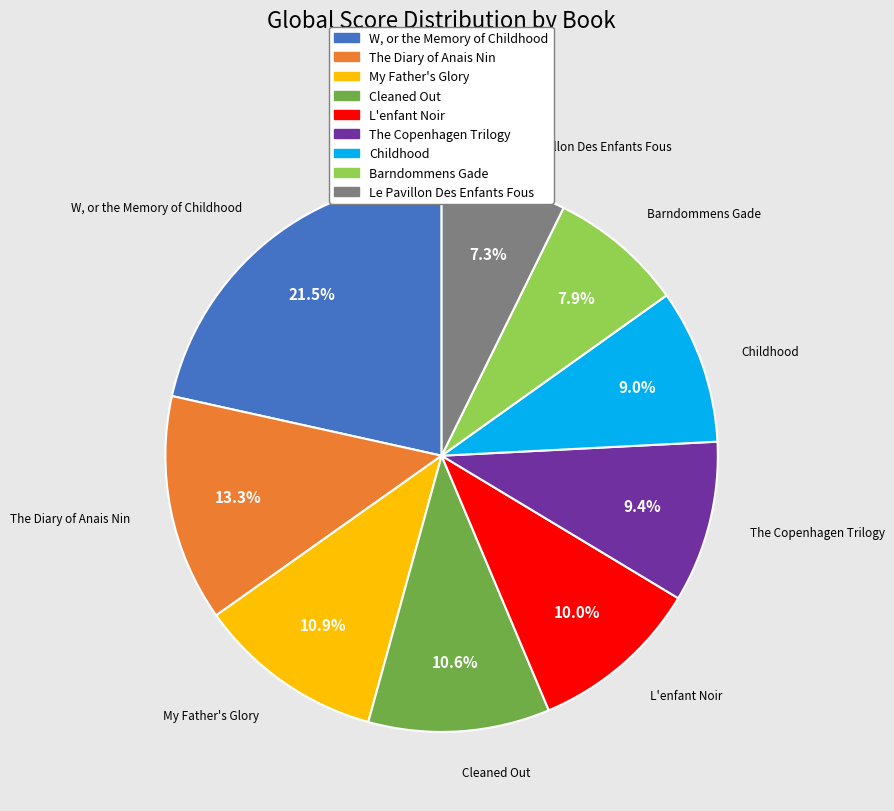

Does L'enfant Noir represent more than half of the total?

No